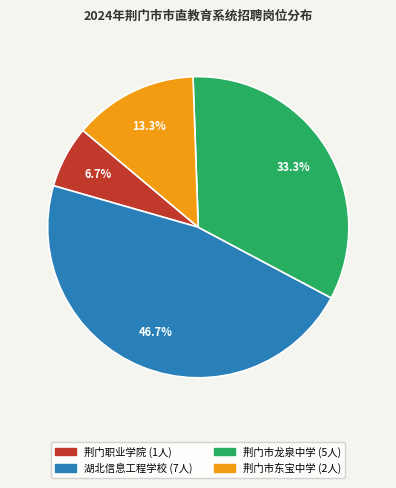

To the nearest percent, what portion does 荆门市龙泉中学 represent?

33%